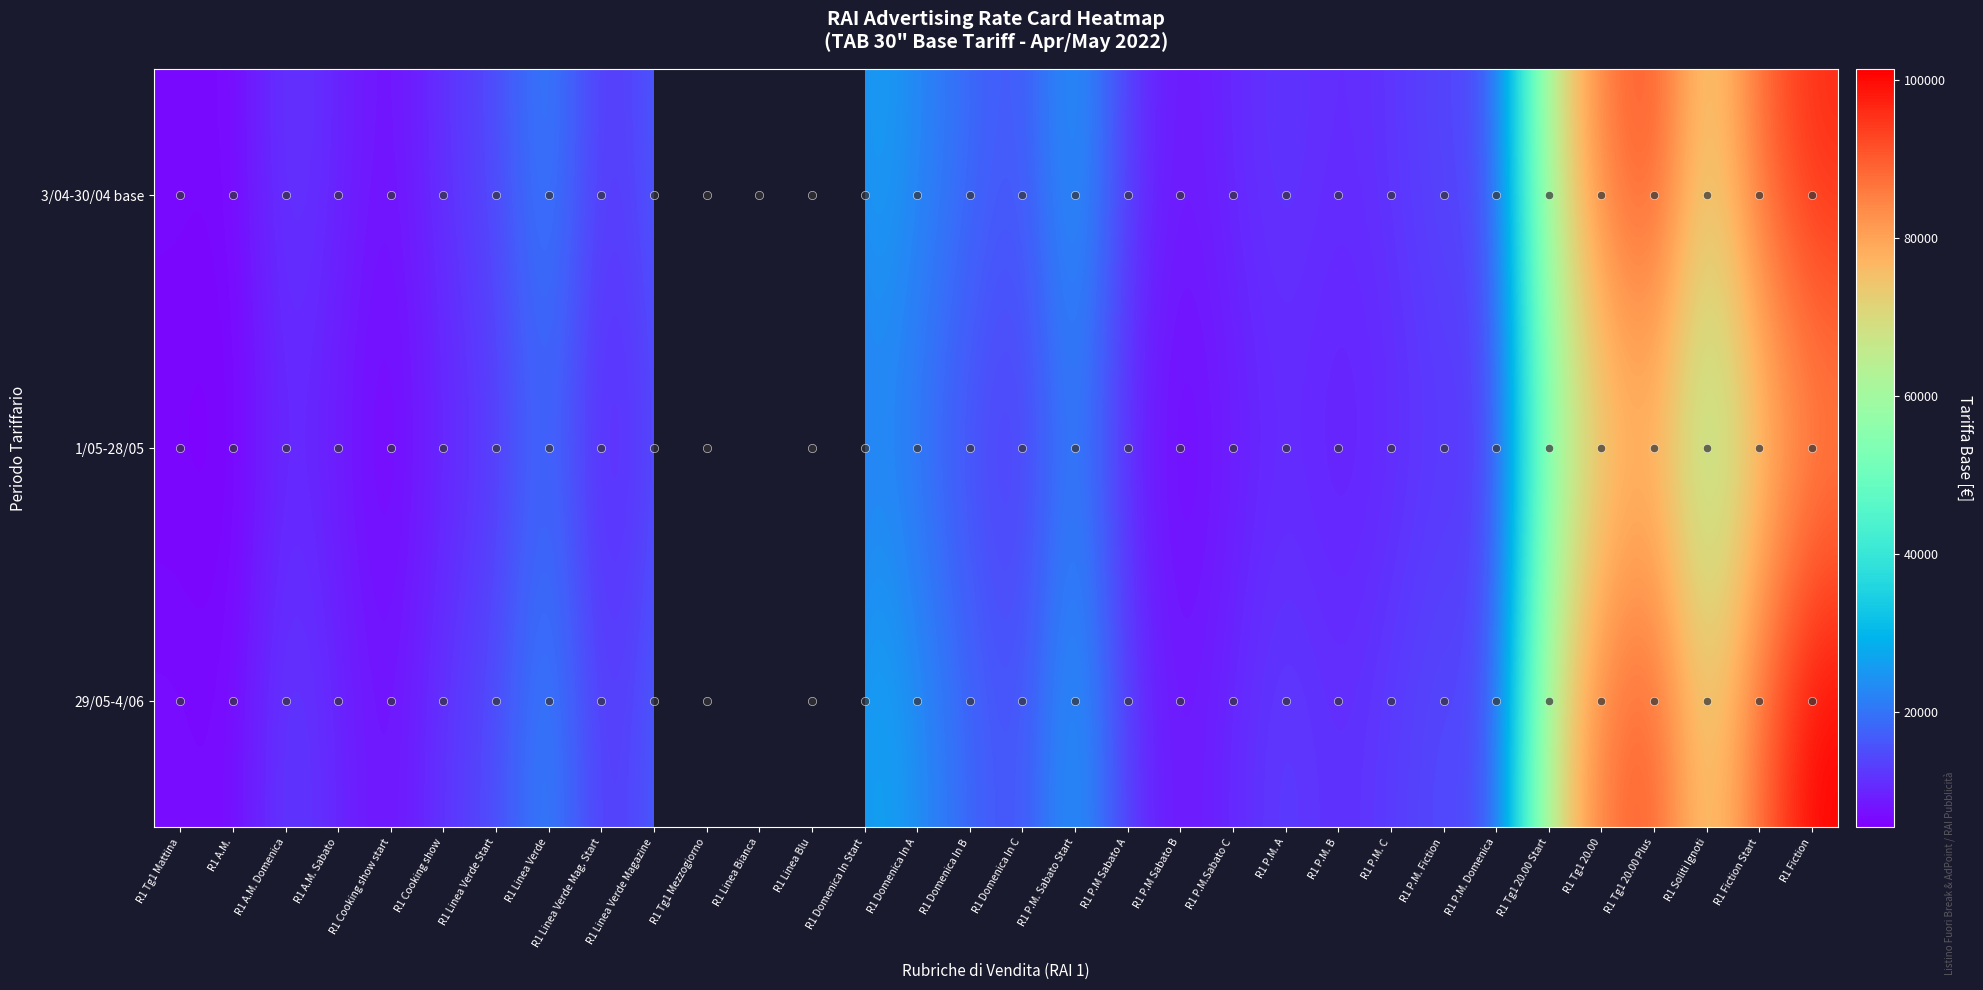

Where is 3/04-30/04 base nearest to the value 51285?

R1 Tg1 20.00 Start